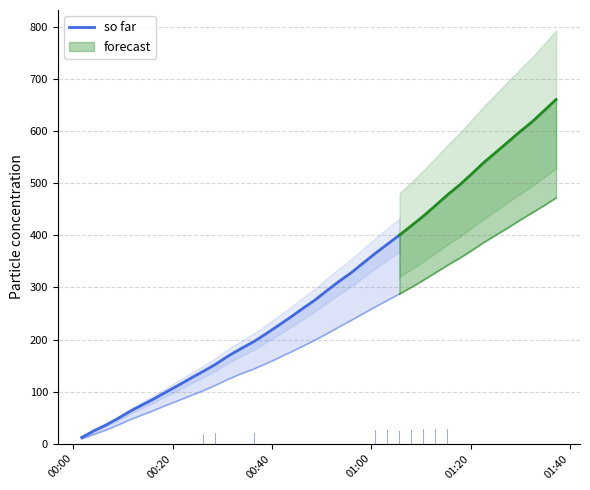

Which category has the lowest value across all series?

00:00